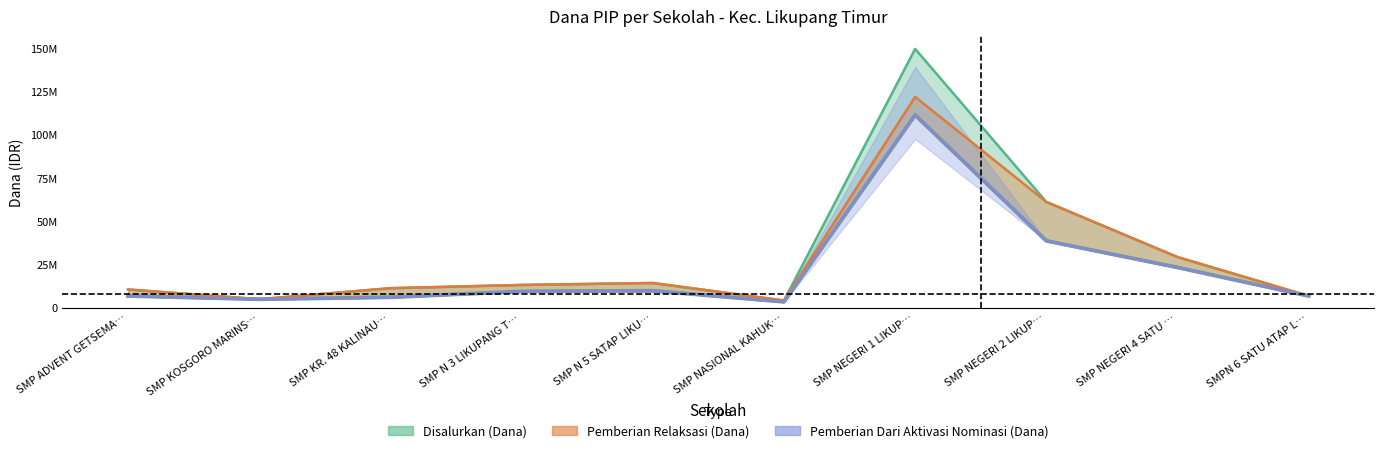

The Siswa Disalurkan series shows 3001839 at SMPN 6 SATU ATAP L…. True or false?

False